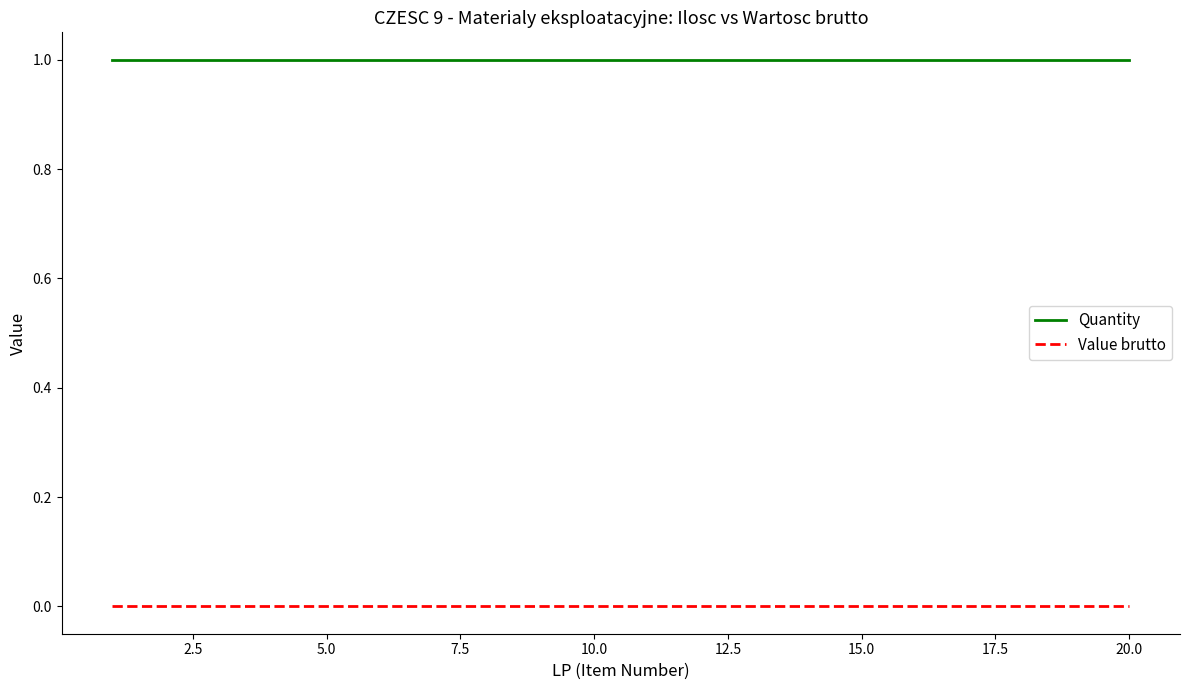

How many lines are shown in the chart?

2